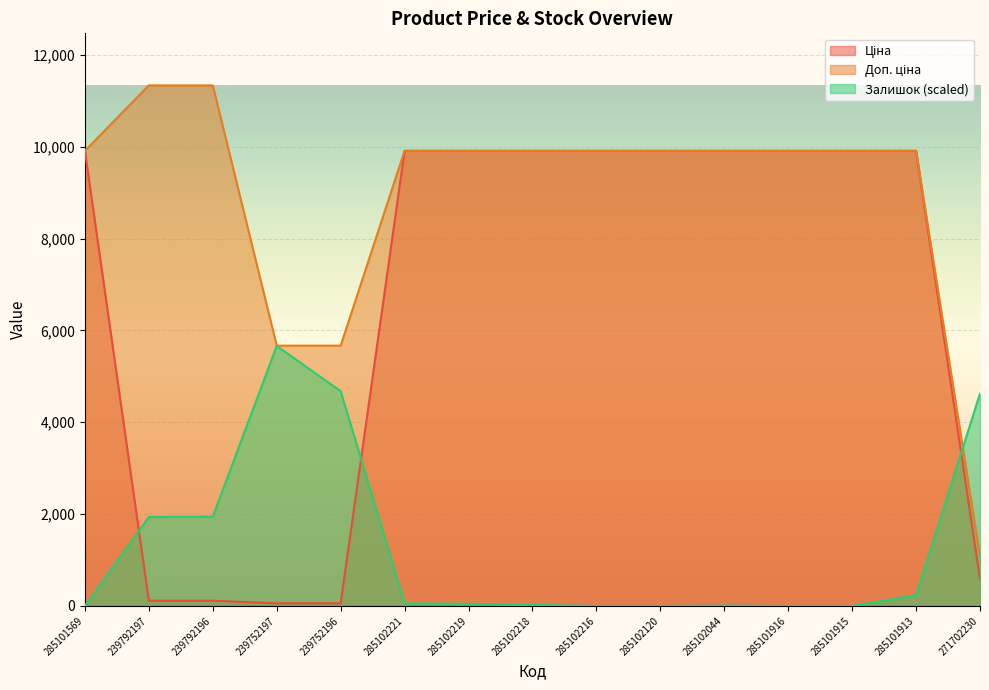

Is it true that Залишок equals 413.7 at 285101913?

False